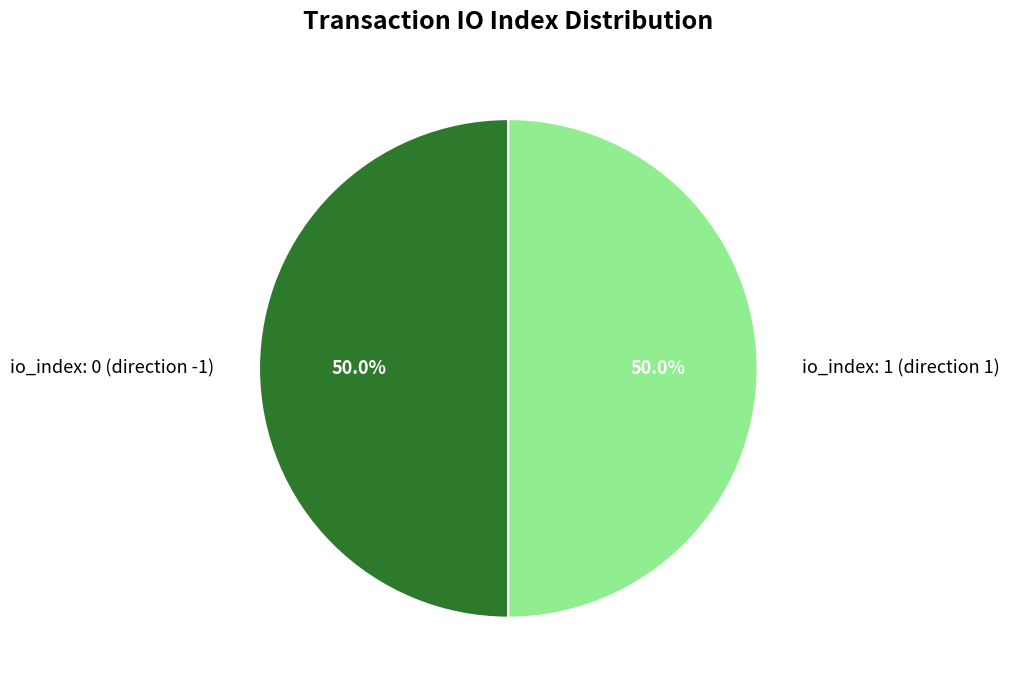

What percentage do io_index: 1 (direction 1) and io_index: 0 (direction -1) together represent?

100.0%